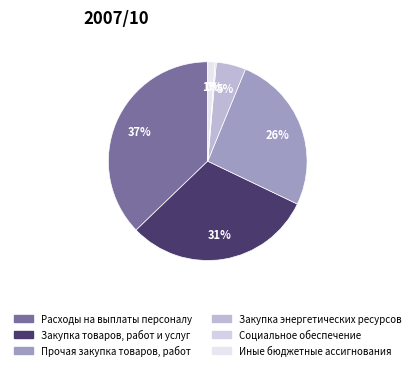

To the nearest percent, what portion does Прочая закупка товаров, работ represent?

26%